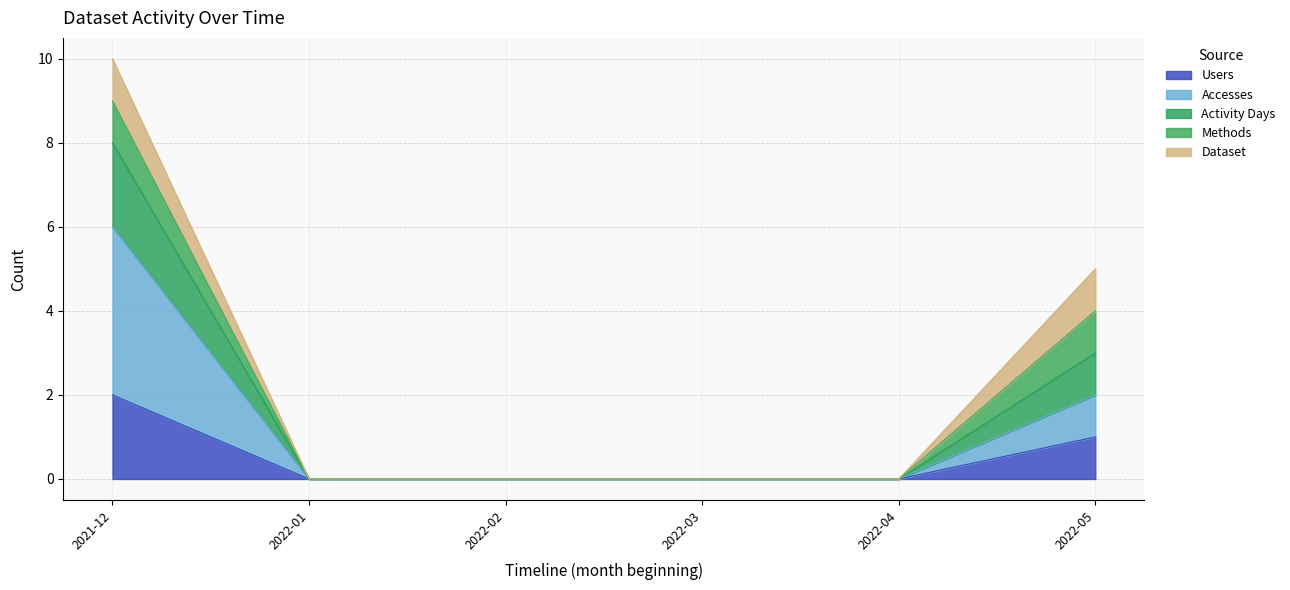

Which category has the highest value in the Accesses series?

2021-12